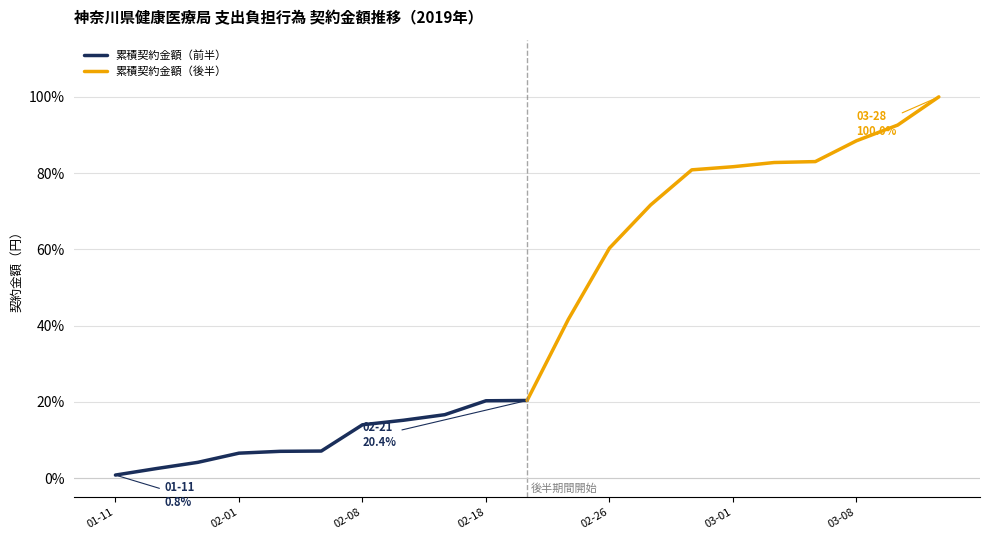

Rank the series by their maximum value, from lowest to highest.

累積契約金額（前半）, 累積契約金額（後半）